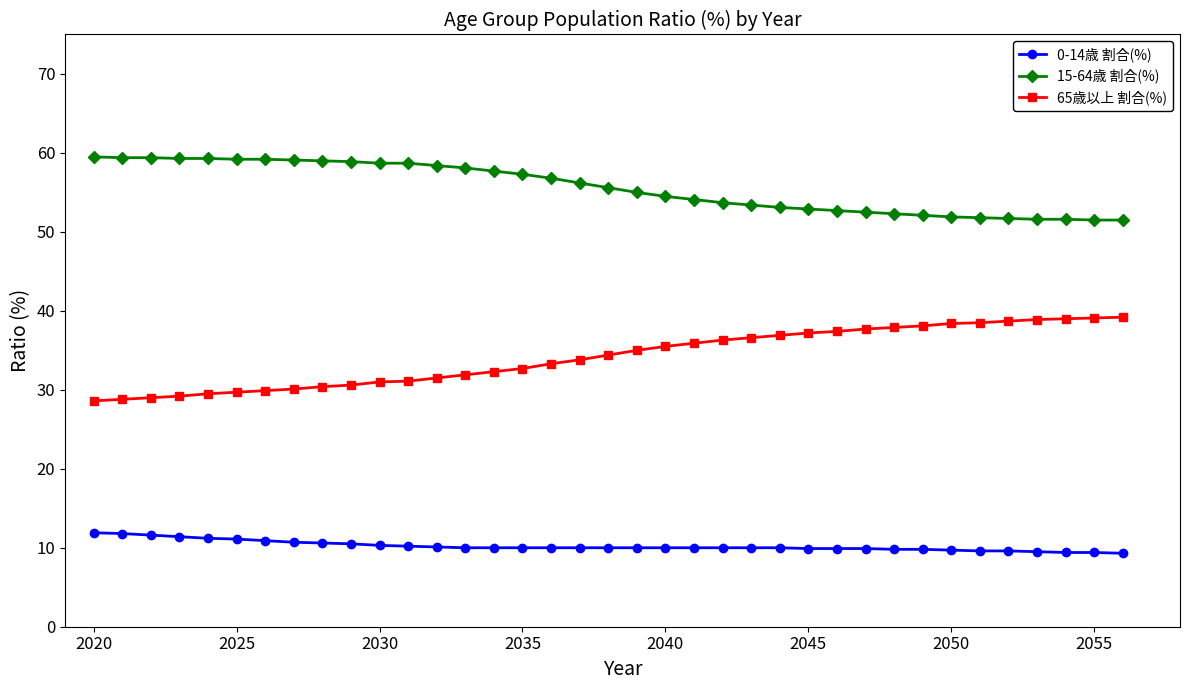

Which series has the largest total across all categories?

15-64歳 割合(%)